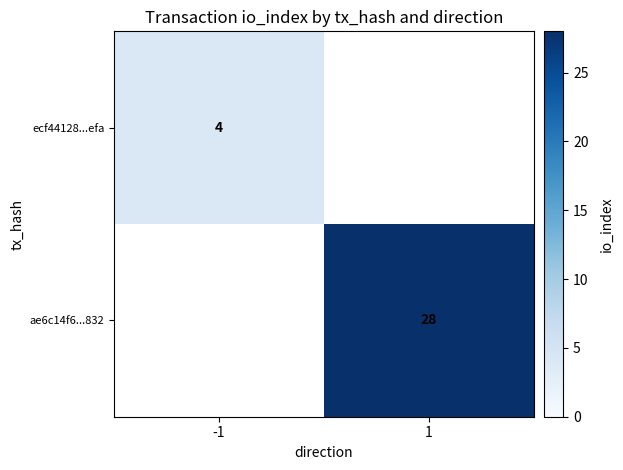

Is the value of ecf44128...efa at -1 greater than the value of ae6c14f6...832 at 1?

No